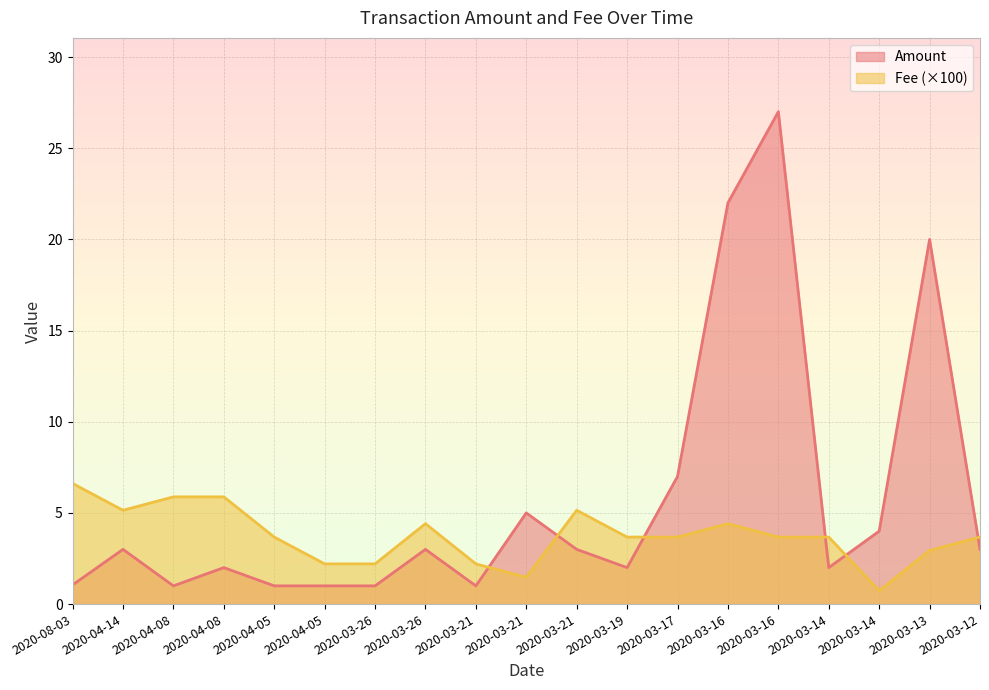

What is the minimum value shown in the chart?

0.7